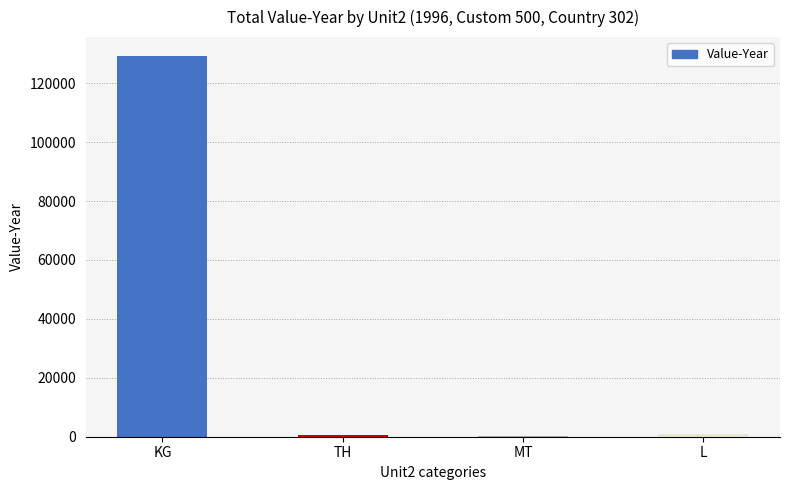

What is the greatest value displayed?

129193